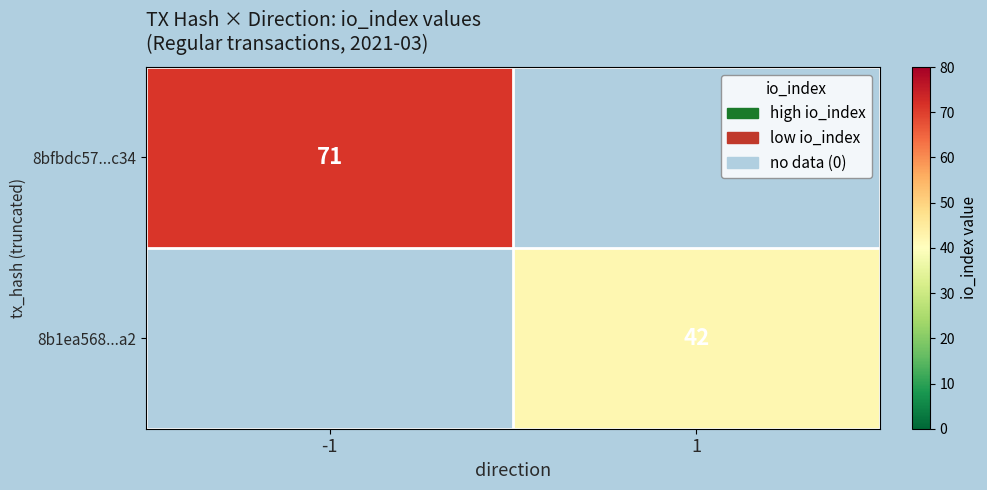

Is the value of 8b1ea568...a2 at 1 greater than the value of 8bfbdc57...c34 at -1?

No